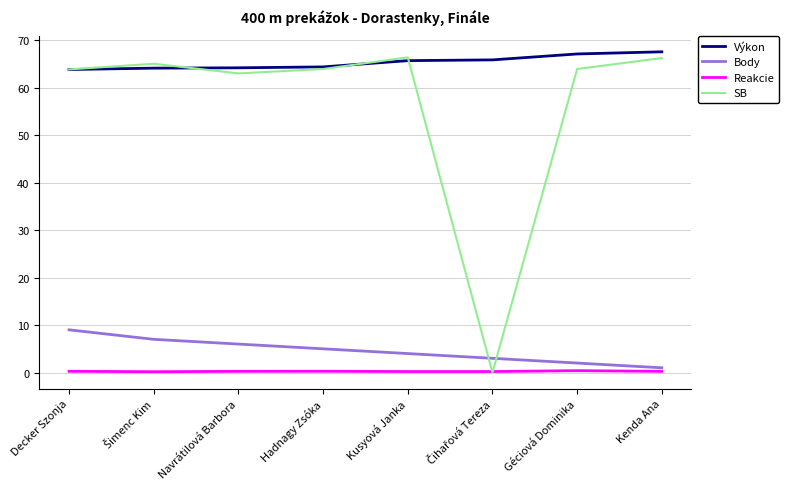

Is it true that SB equals 63.0 at Navrátilová Barbora?

True